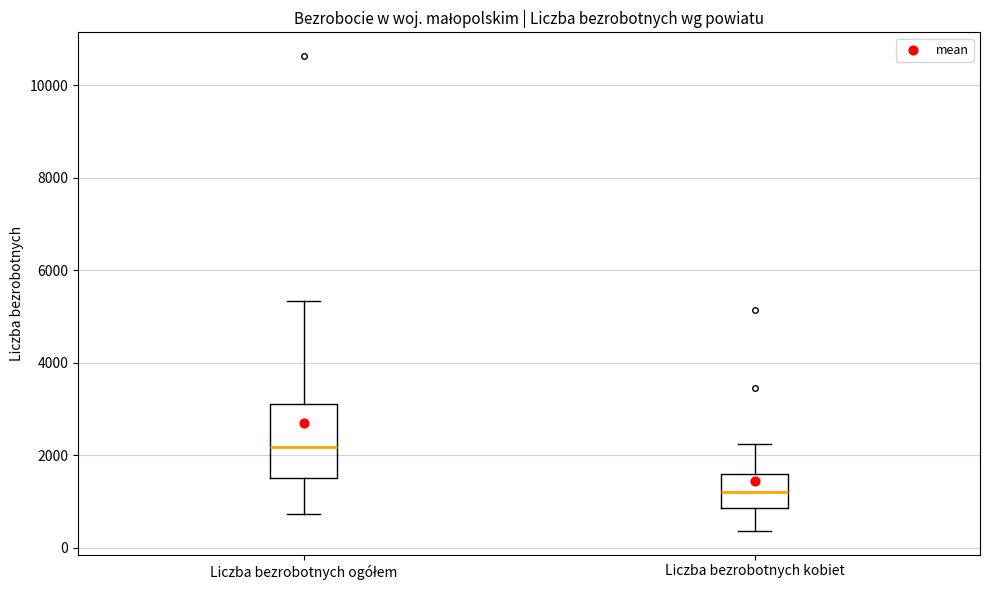

Where is the upper edge of the box for Liczba bezrobotnych kobiet on the y-axis? The values are not printed on the chart, so give them approximately, as read against the axis.

1600